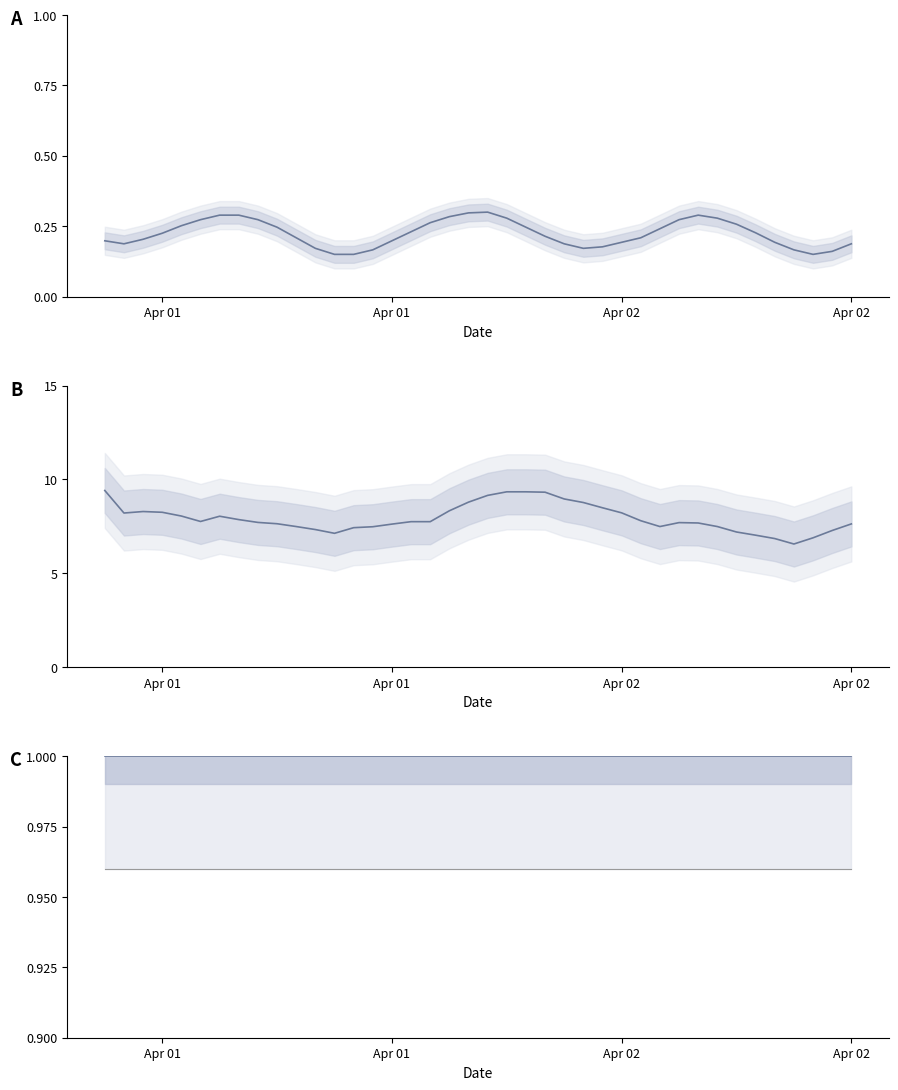

Reading left to right, list all the values displayed in this chart.

vertical_datum: 0.2	0.2	0.2	0.2	0.3	0.3	0.3	0.3	0.3	0.2	0.2	0.2	0.1	0.1	0.2	0.2	0.2	0.3	0.3	0.3	0.3	0.3	0.2	0.2	0.2	0.2	0.2	0.2	0.2	0.2	0.3	0.3	0.3	0.3	0.2	0.2	0.2	0.1	0.2	0.2
mass_concentration_of_oxygen_in_sea_water: 9.4	8.2	8.3	8.2	8.1	7.8	8.0	7.9	7.7	7.6	7.5	7.3	7.1	7.4	7.5	7.6	7.8	7.8	8.3	8.8	9.2	9.3	9.3	9.3	9.0	8.8	8.5	8.2	7.8	7.5	7.7	7.7	7.5	7.2	7.0	6.8	6.6	6.9	7.3	7.6
latitude: 1.0	1.0	1.0	1.0	1.0	1.0	1.0	1.0	1.0	1.0	1.0	1.0	1.0	1.0	1.0	1.0	1.0	1.0	1.0	1.0	1.0	1.0	1.0	1.0	1.0	1.0	1.0	1.0	1.0	1.0	1.0	1.0	1.0	1.0	1.0	1.0	1.0	1.0	1.0	1.0
latitude lower bound: 1.0	1.0	1.0	1.0	1.0	1.0	1.0	1.0	1.0	1.0	1.0	1.0	1.0	1.0	1.0	1.0	1.0	1.0	1.0	1.0	1.0	1.0	1.0	1.0	1.0	1.0	1.0	1.0	1.0	1.0	1.0	1.0	1.0	1.0	1.0	1.0	1.0	1.0	1.0	1.0
latitude upper bound: 1.0	1.0	1.0	1.0	1.0	1.0	1.0	1.0	1.0	1.0	1.0	1.0	1.0	1.0	1.0	1.0	1.0	1.0	1.0	1.0	1.0	1.0	1.0	1.0	1.0	1.0	1.0	1.0	1.0	1.0	1.0	1.0	1.0	1.0	1.0	1.0	1.0	1.0	1.0	1.0